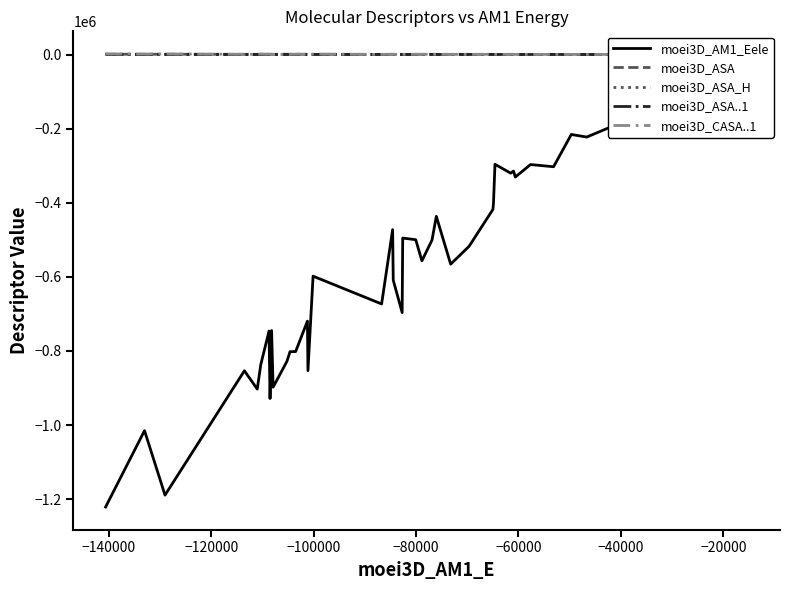

Which series has the widest spread of values?

moei3D_AM1_Eele